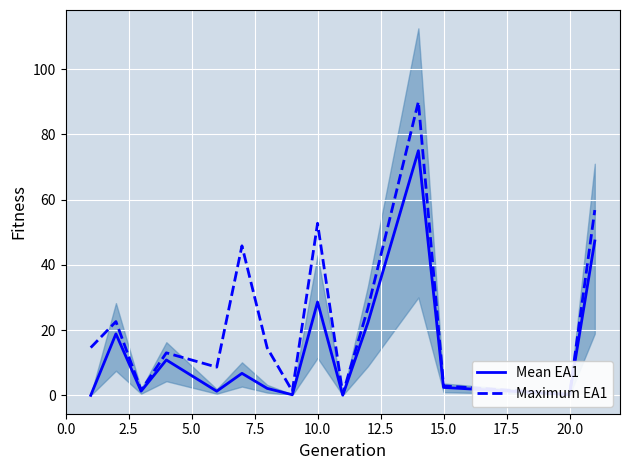

What is the difference between the maximum and minimum values in the Mean EA1 series?

75.0